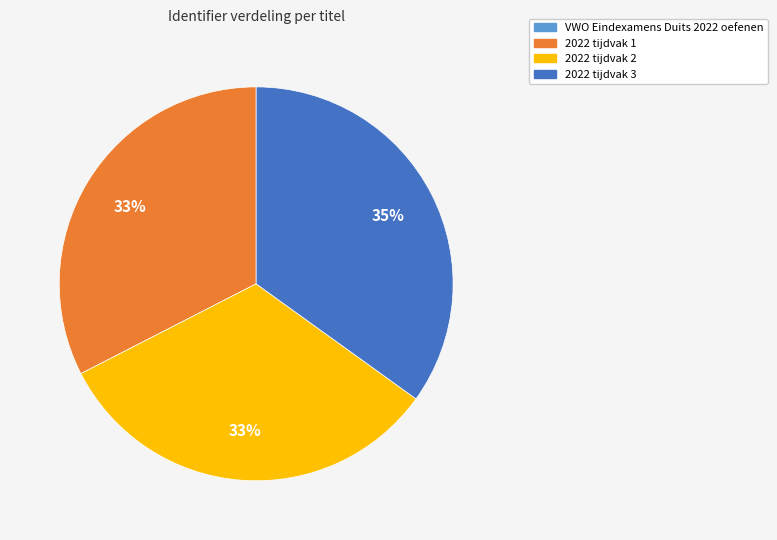

What is the ratio of the value at 2022 tijdvak 1 to the value at 2022 tijdvak 3?

0.9